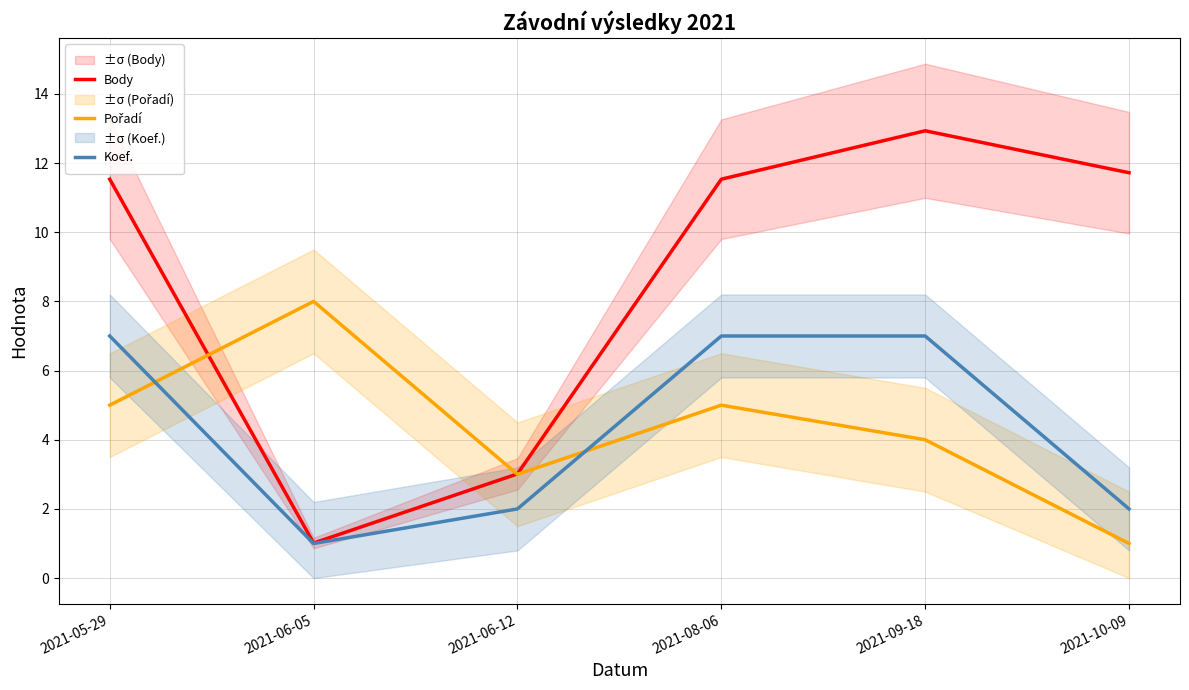

Where is Pořadí nearest to the value 4?

2021-09-18